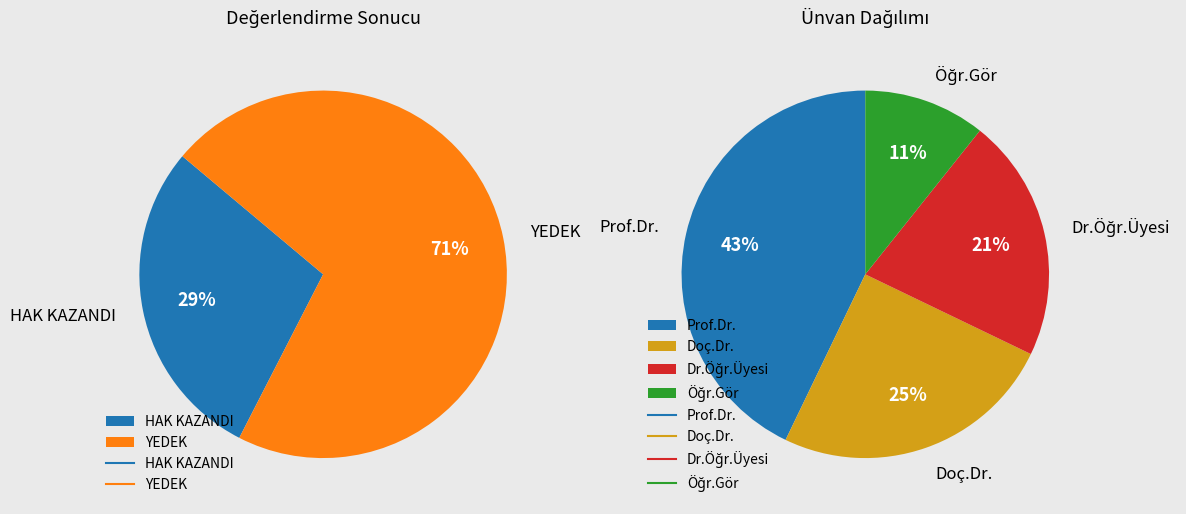

Which has a higher value, HAK KAZANDI or YEDEK?

YEDEK